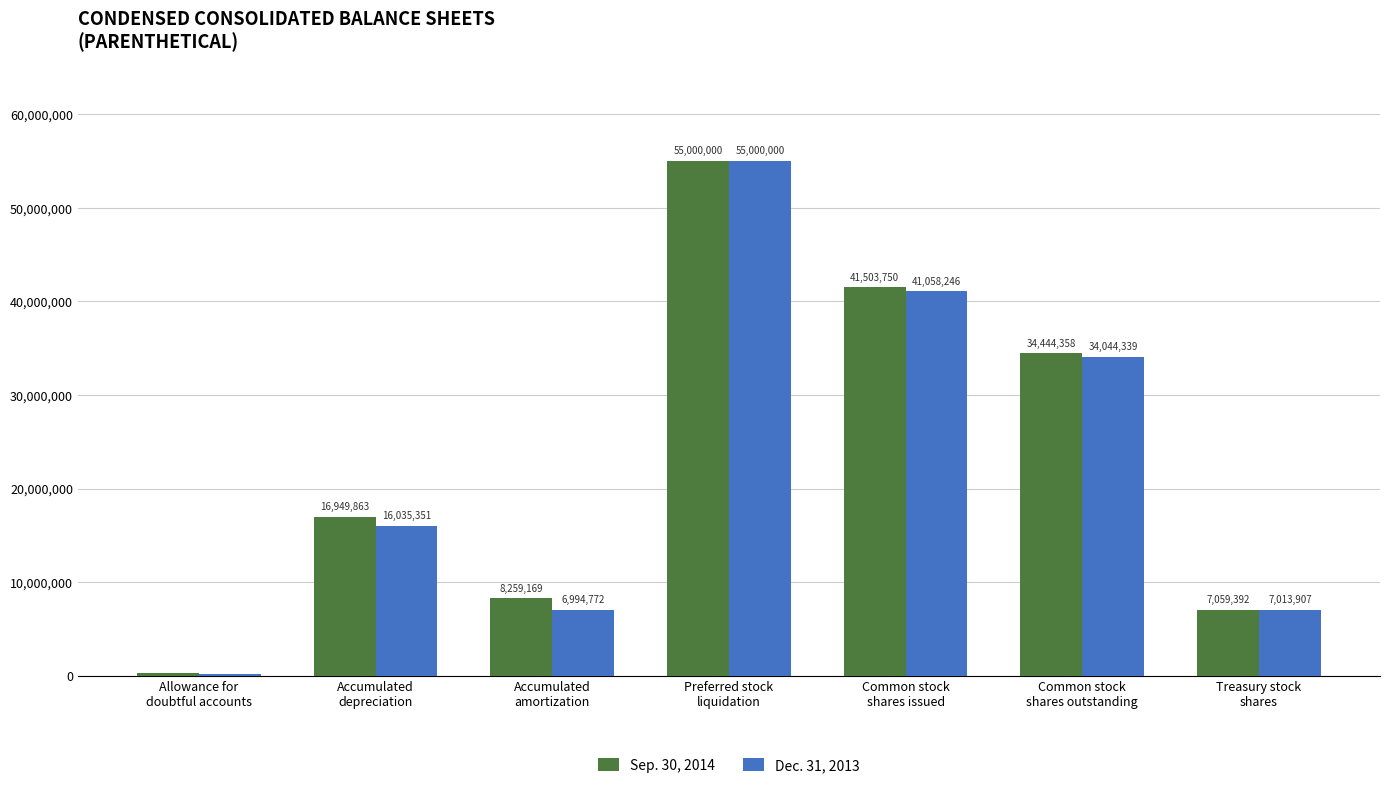

How many distinct data groups are displayed?

2